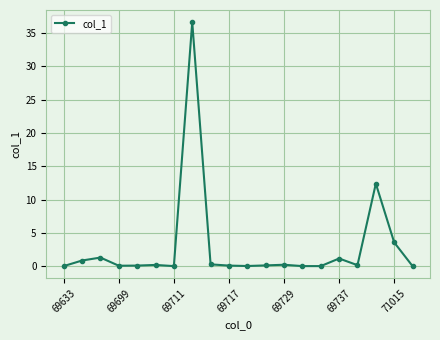

What is the difference between the maximum and second lowest values?

36.7